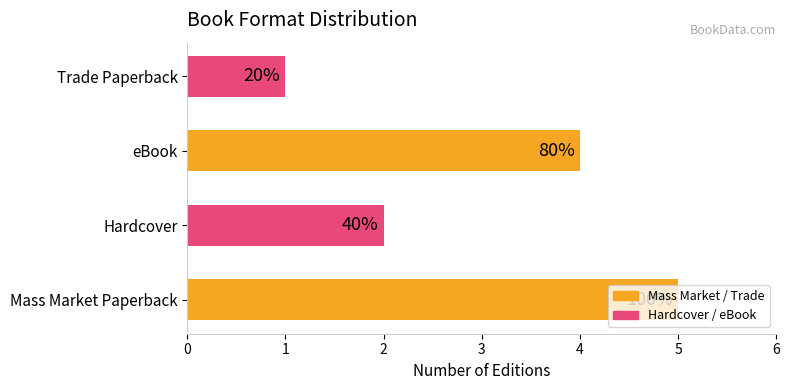

How many bars are there in total?

4